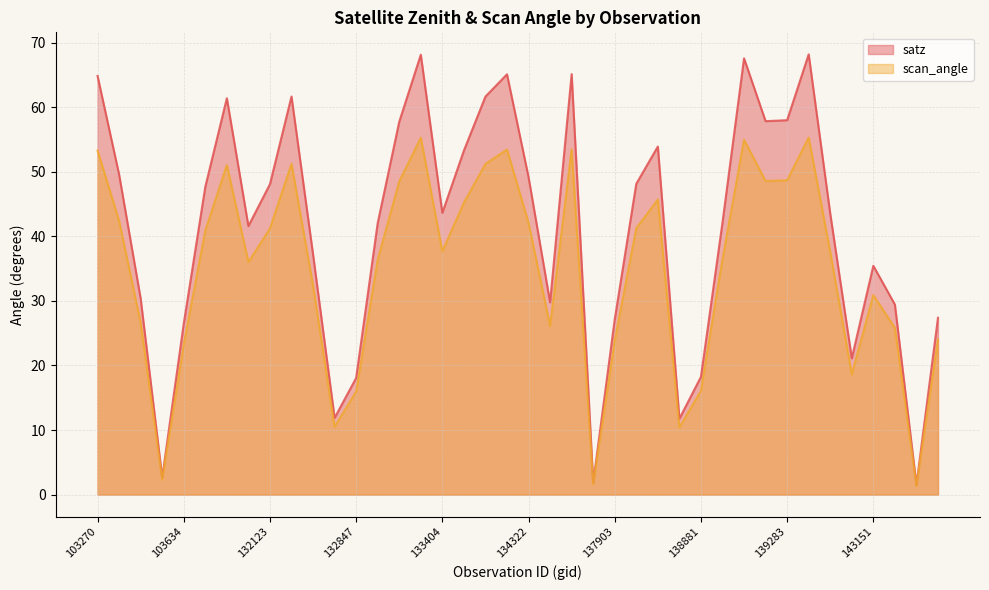

Between 134505 and 139475, which is larger?

139475